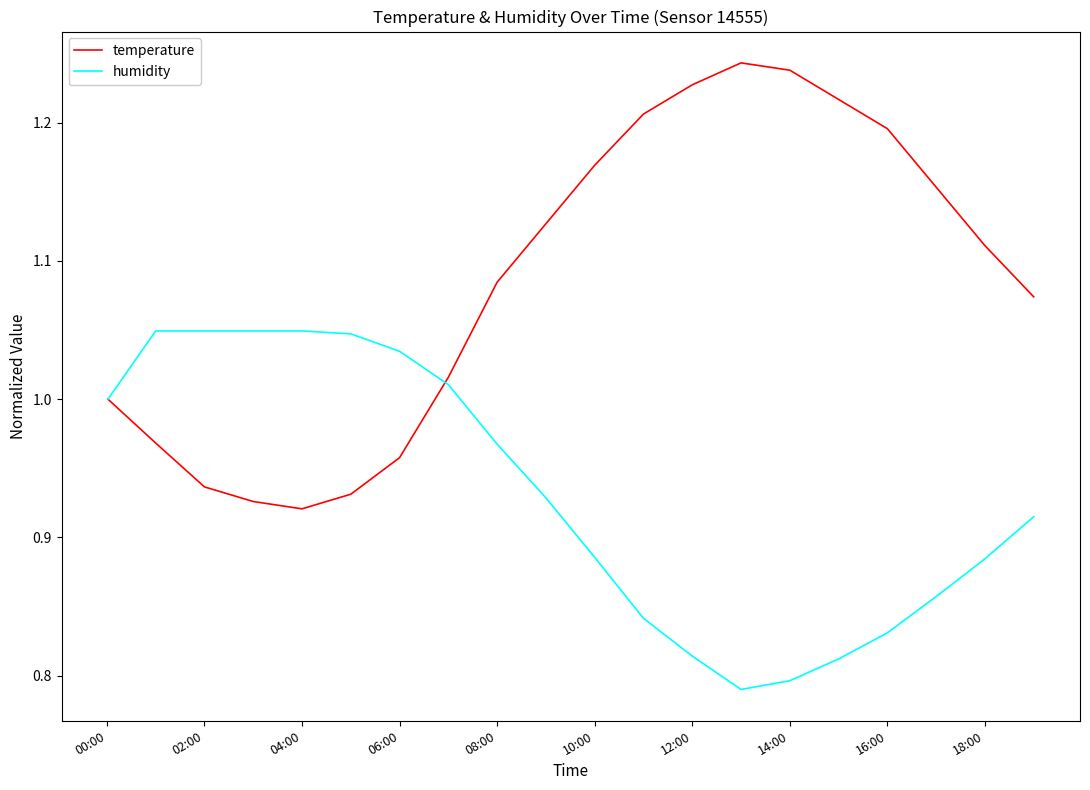

Which series has the largest range (max minus min)?

temperature